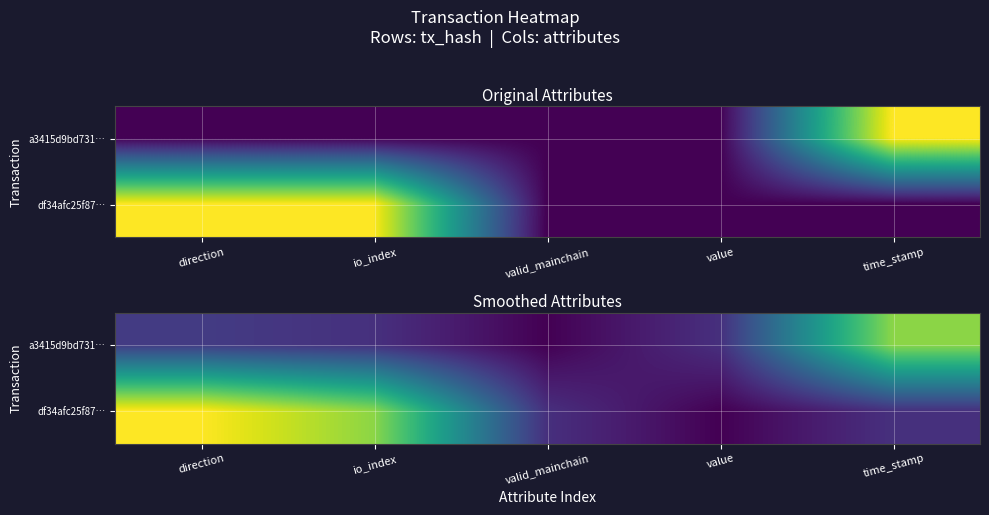

List the series in order of their overall mean, lowest first.

a3415d9bd731…, df34afc25f87…